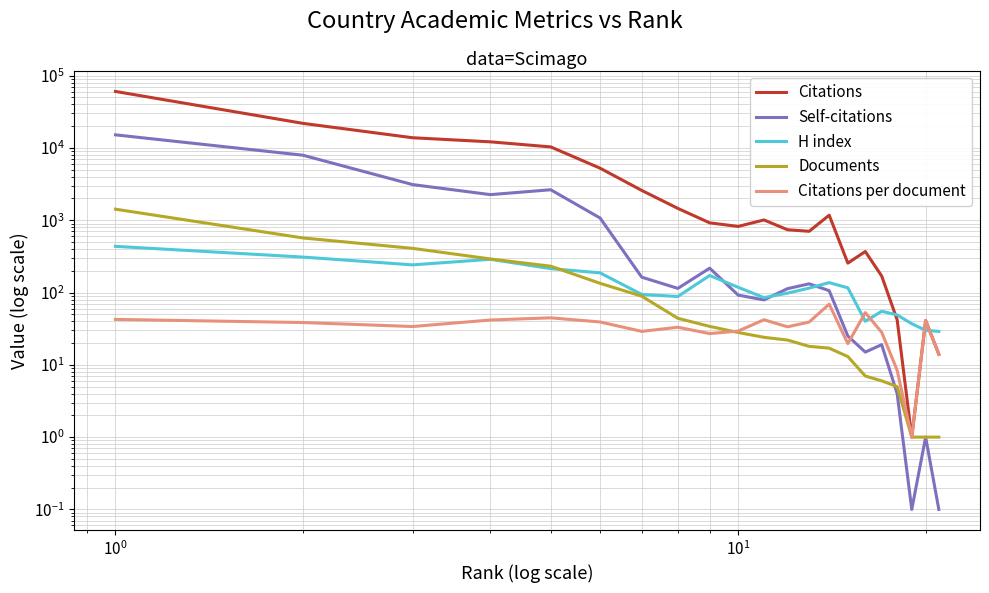

How many times do Documents and Self-citations cross each other?

1